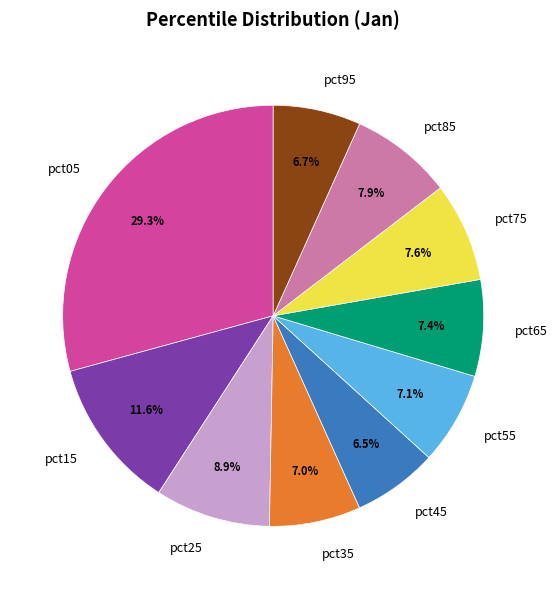

Is the sum of pct05 and pct85 greater than half?

No